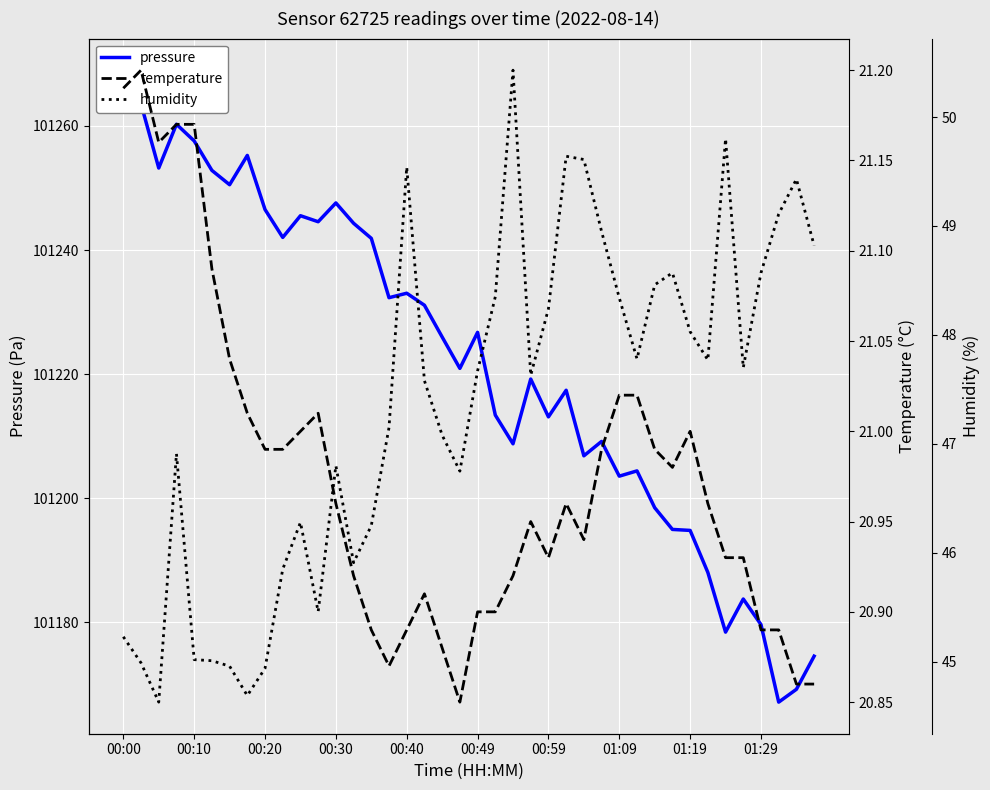

What is the spread (max minus min) of values at 10?

101224.5